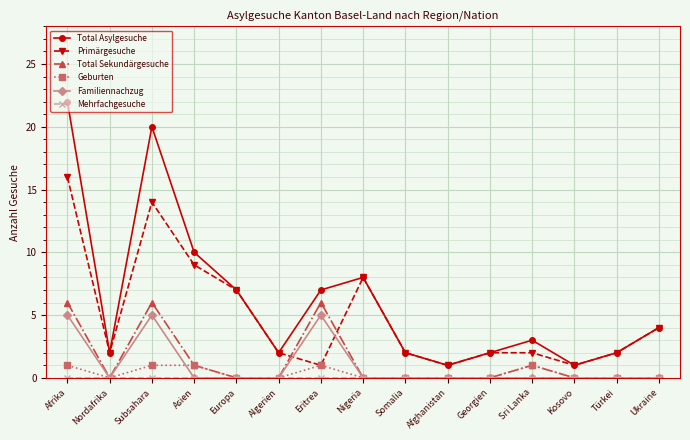

How many lines are shown in the chart?

6